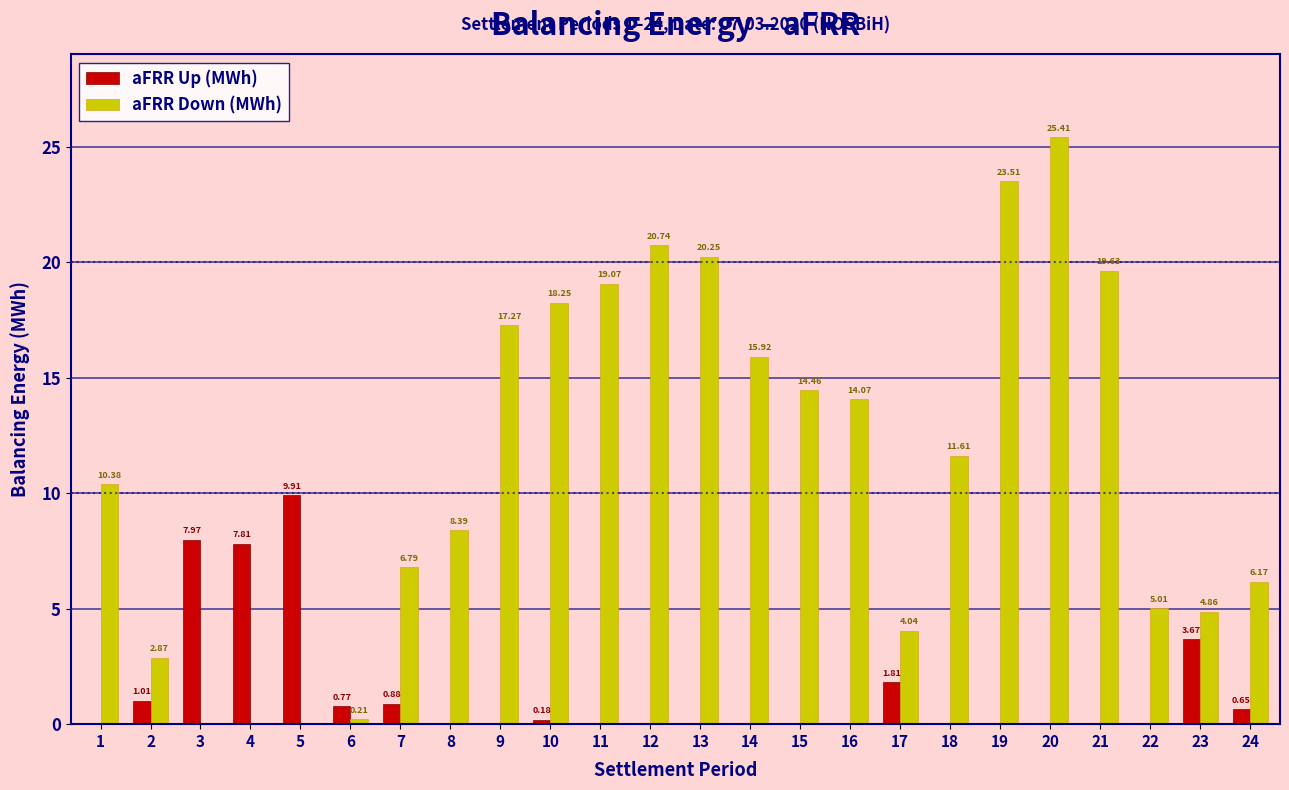

What is the total value across all series at 4?

7.8